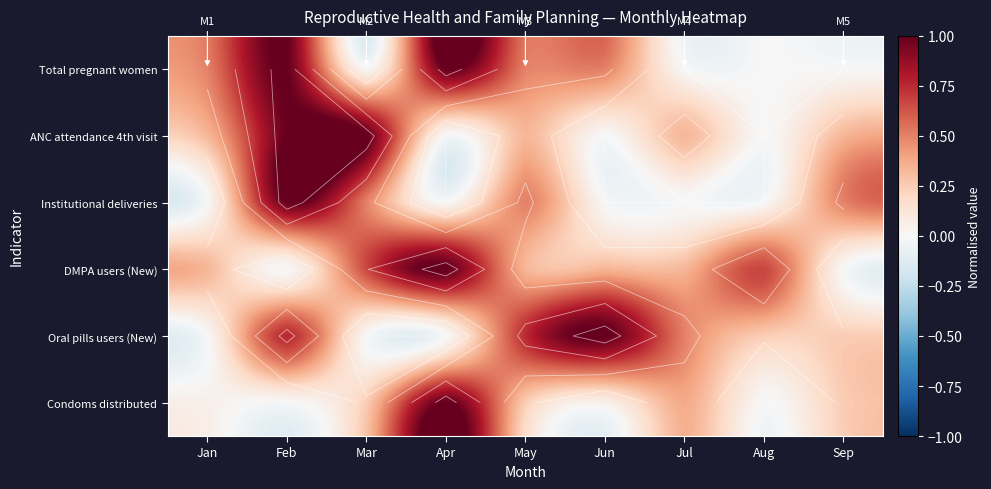

What is the sum of the Condoms distributed values at Feb and Sep?

0.2